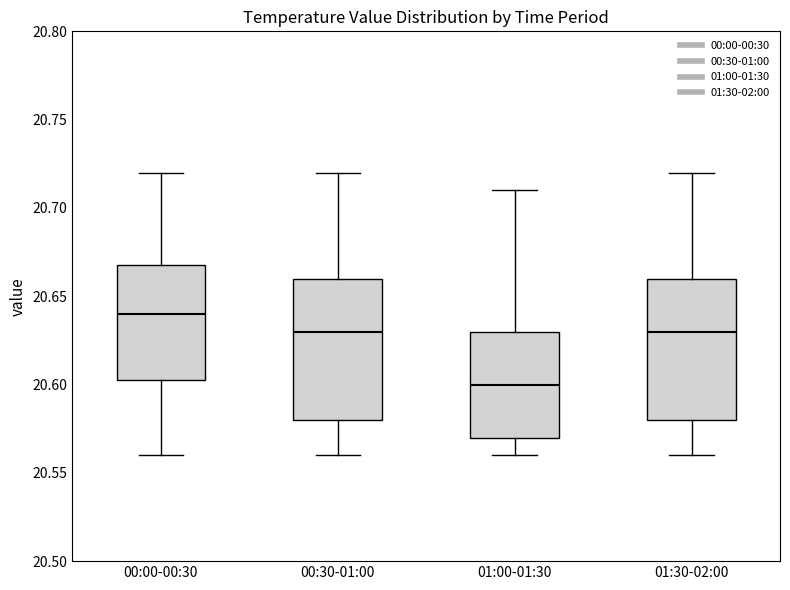

Where does the upper whisker of the box for 01:30-02:00 end on the y-axis? The values are not printed on the chart, so give them approximately, as read against the axis.

20.720